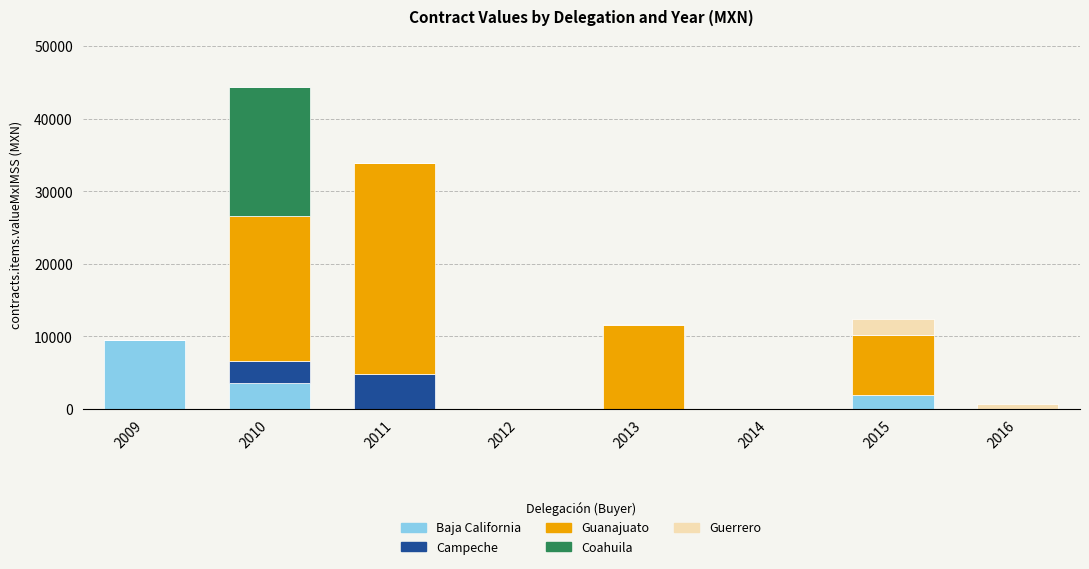

Are the bars horizontal?

No